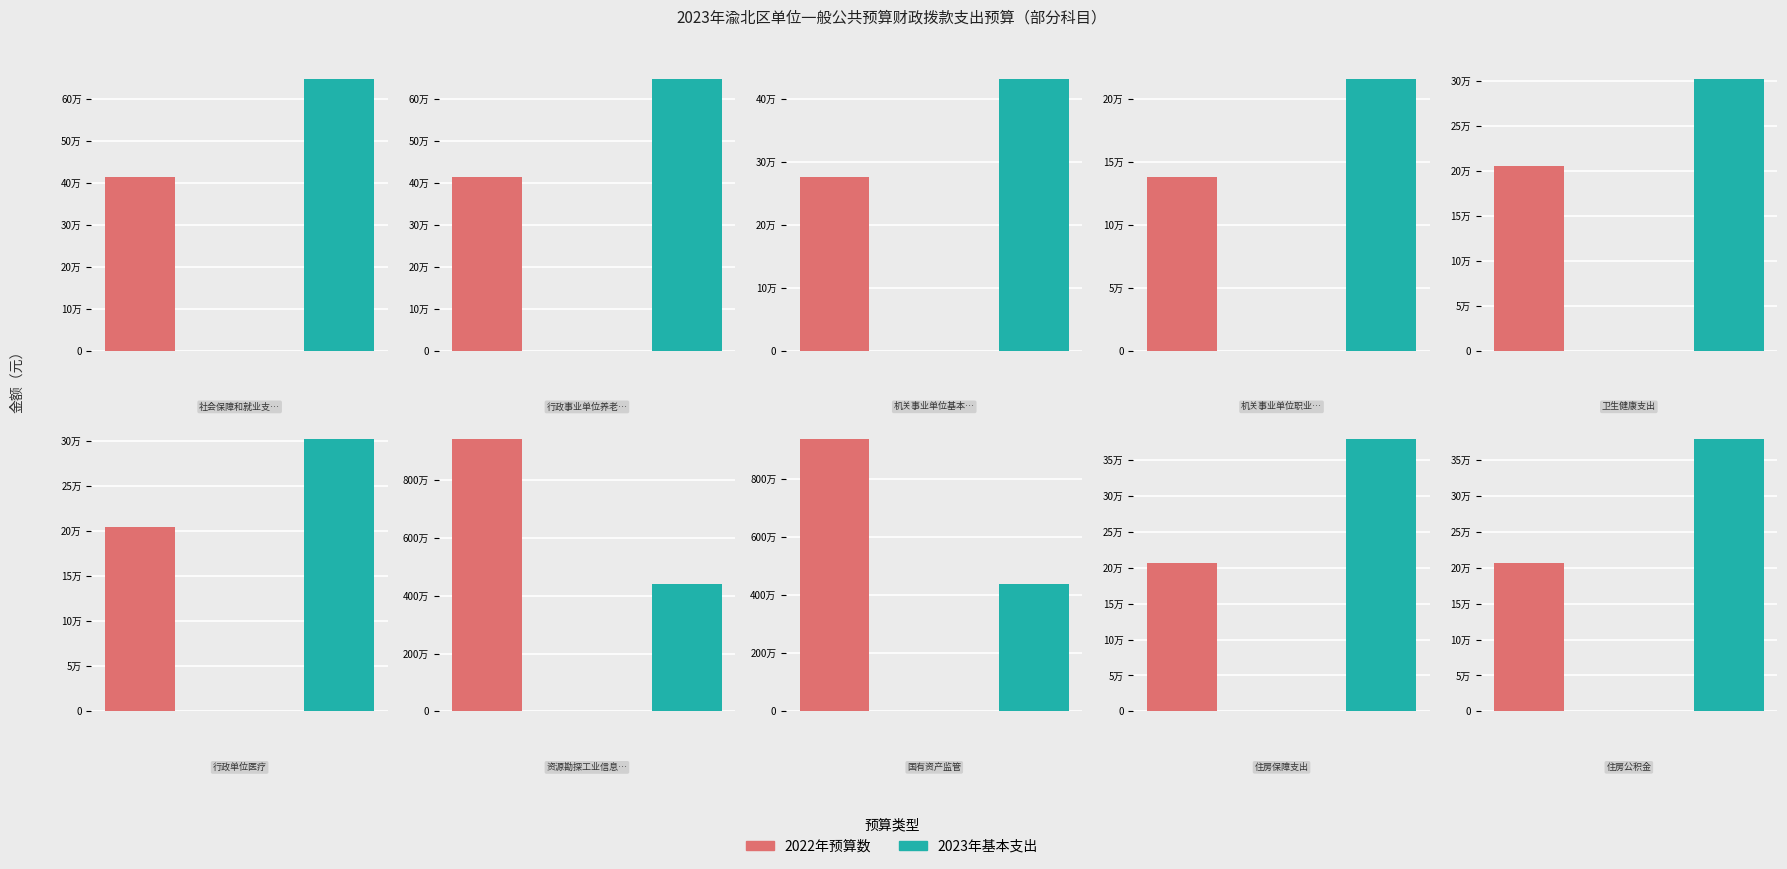

True or false: 2022年预算数 has a value of 9429014.7 at 资源勘探工业信息等支出.

True